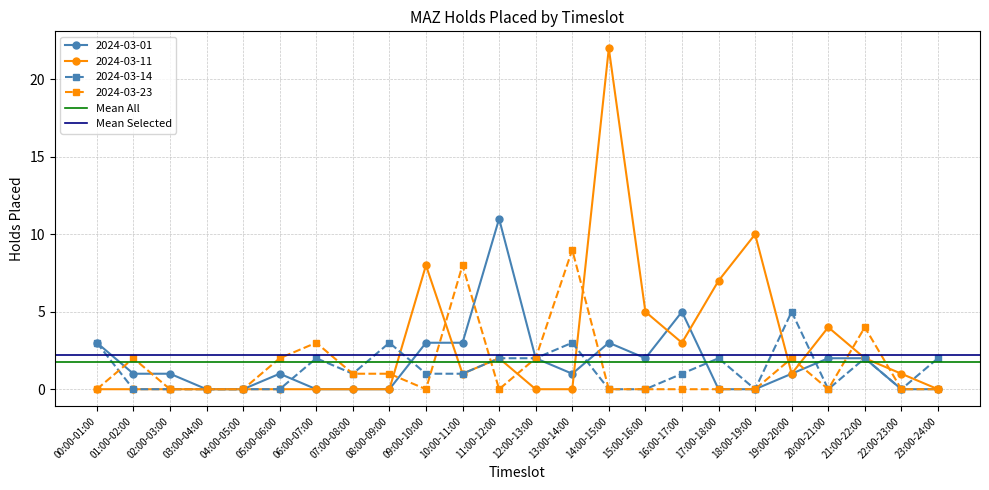

List the labels in order of Mean Selected value, smallest first.

00:00-01:00, 01:00-02:00